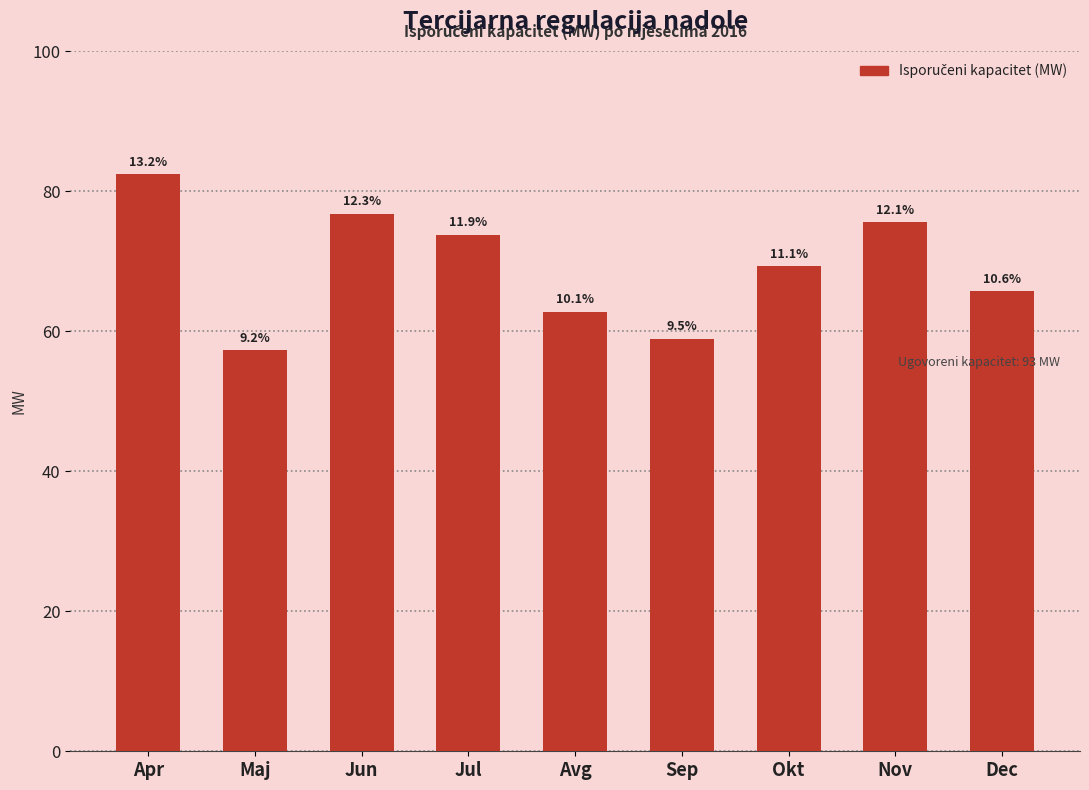

How many bars are there in total?

9